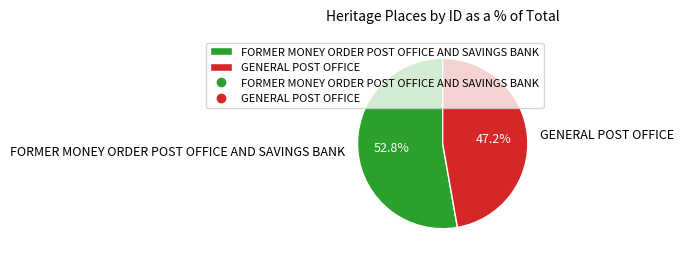

Does GENERAL POST OFFICE account for over 50% of the chart?

No